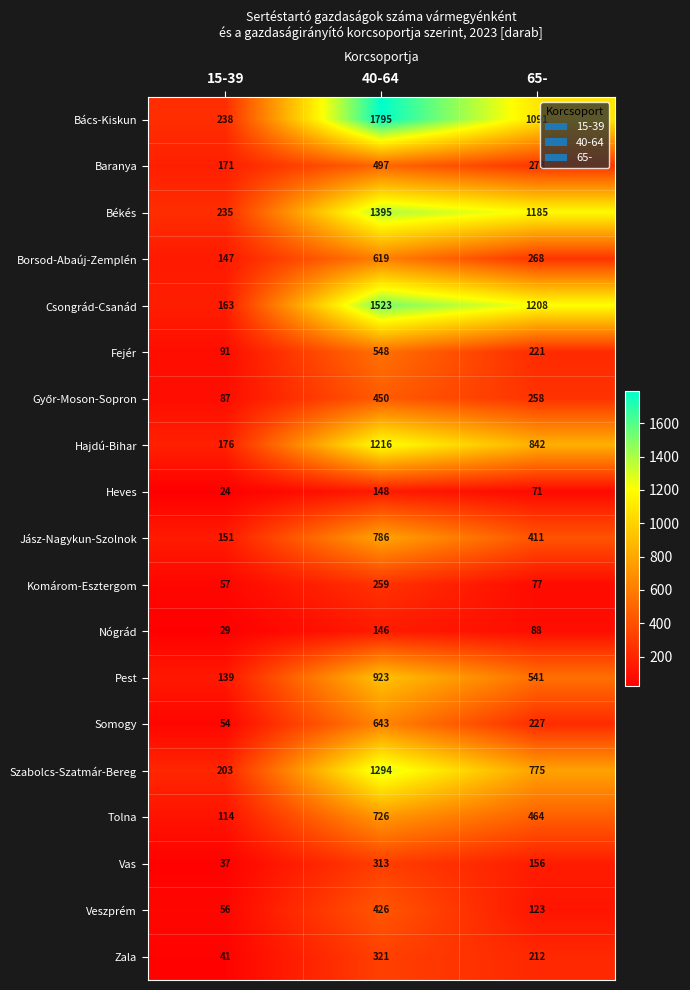

What is the average value of the Komárom-Esztergom series?

131